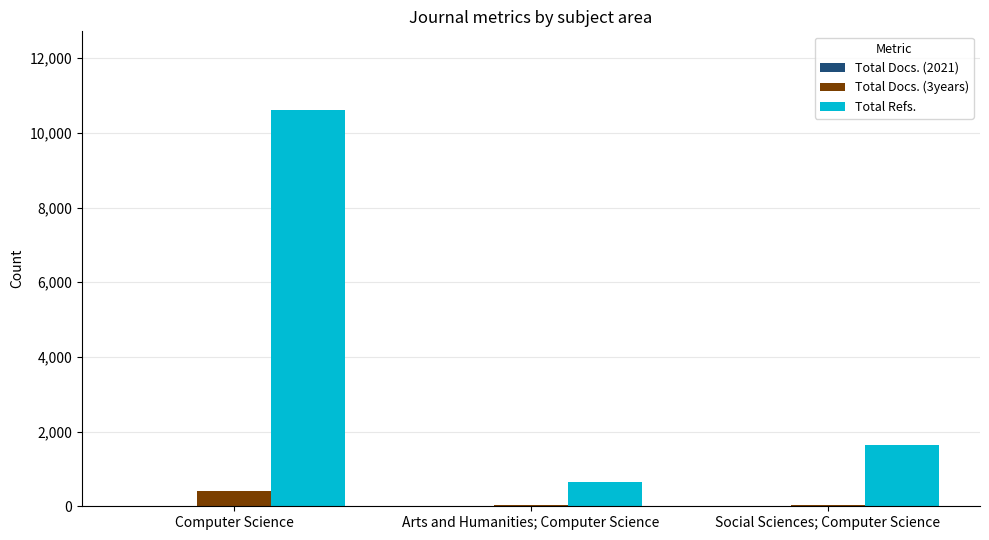

How many distinct data groups are displayed?

3